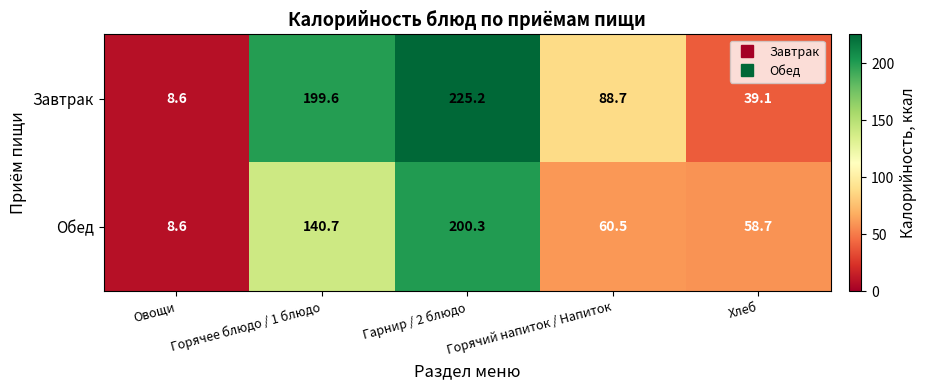

At Гарнир / 2 блюдо, list the series in order from largest to smallest.

Завтрак, Обед